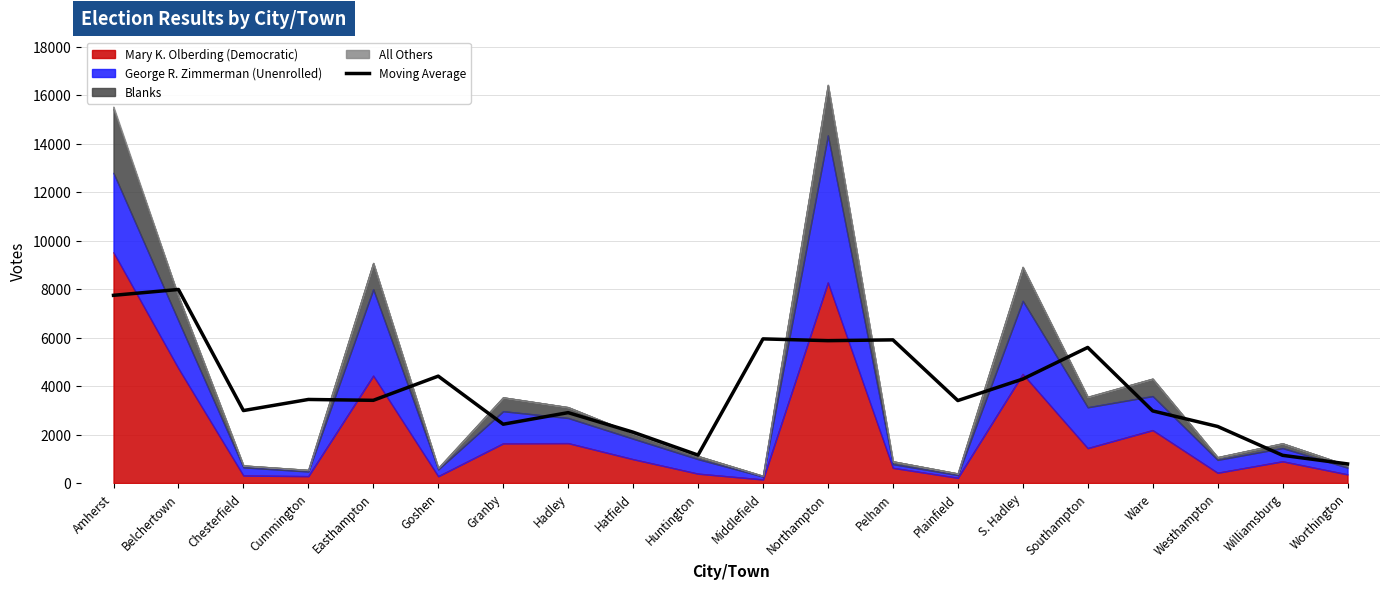

Where does the data first go above 3411?

Amherst